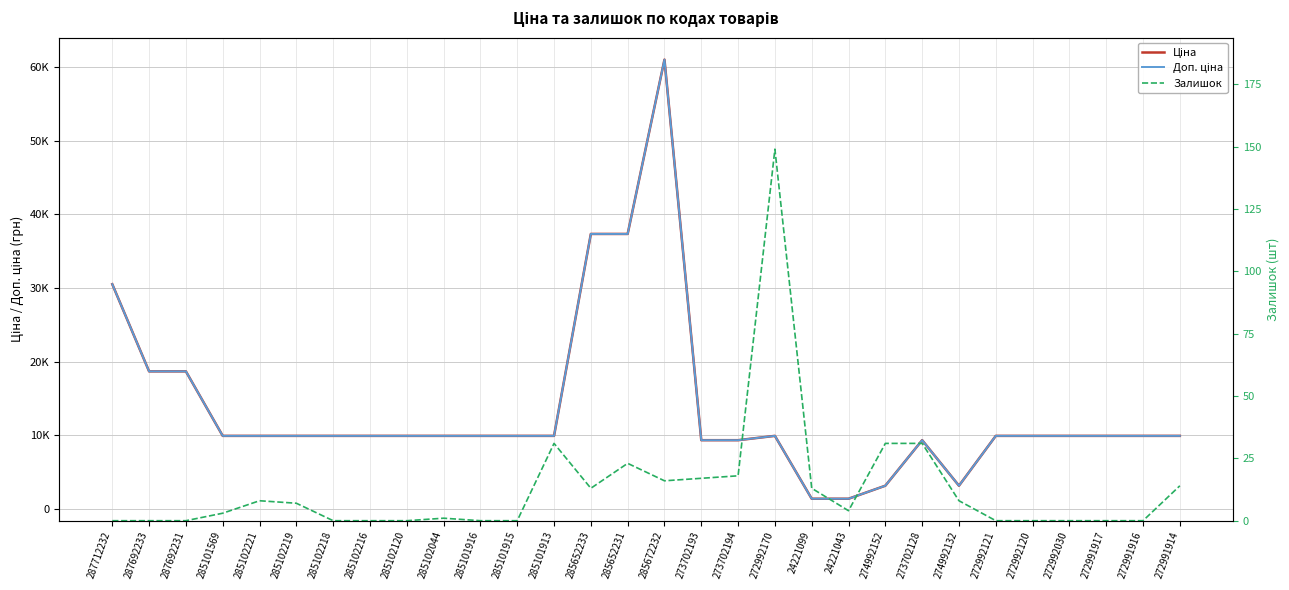

Where does the Доп. ціна series first go above 9908?

287712232